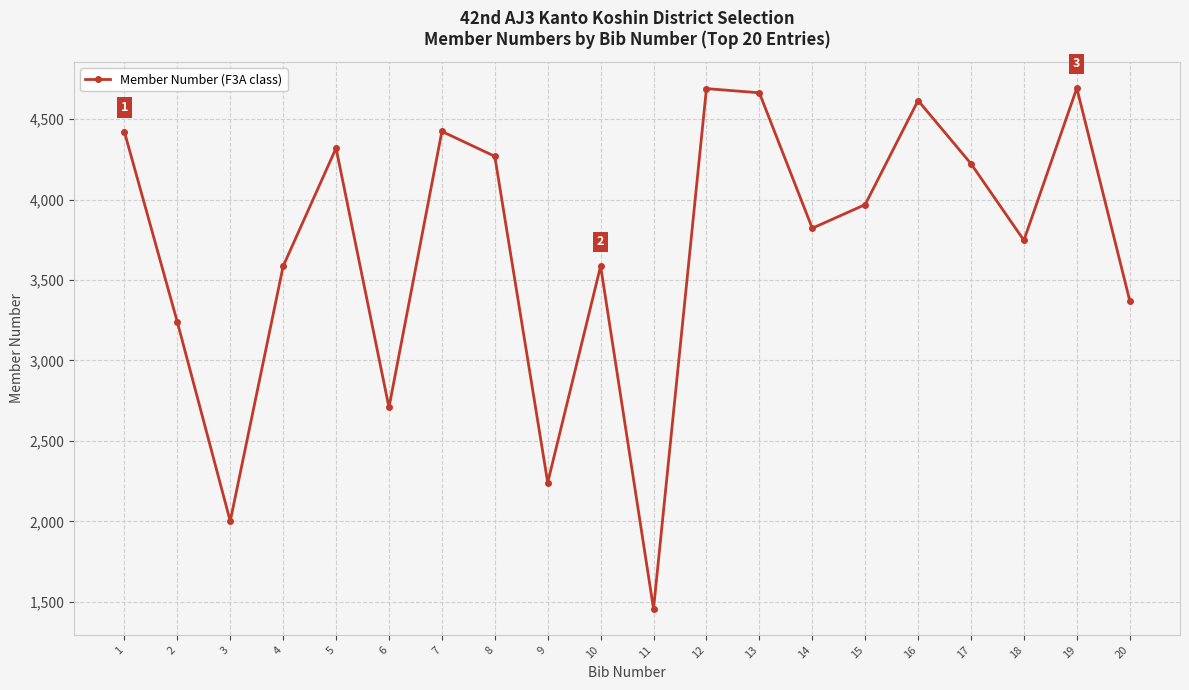

Read the value at 11, to the nearest 10.

1460